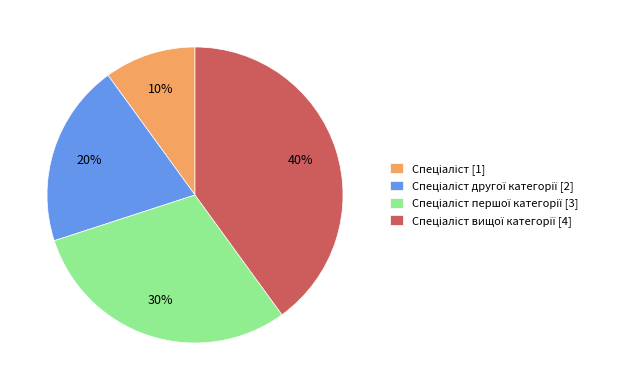

Is there a majority slice in this chart?

No